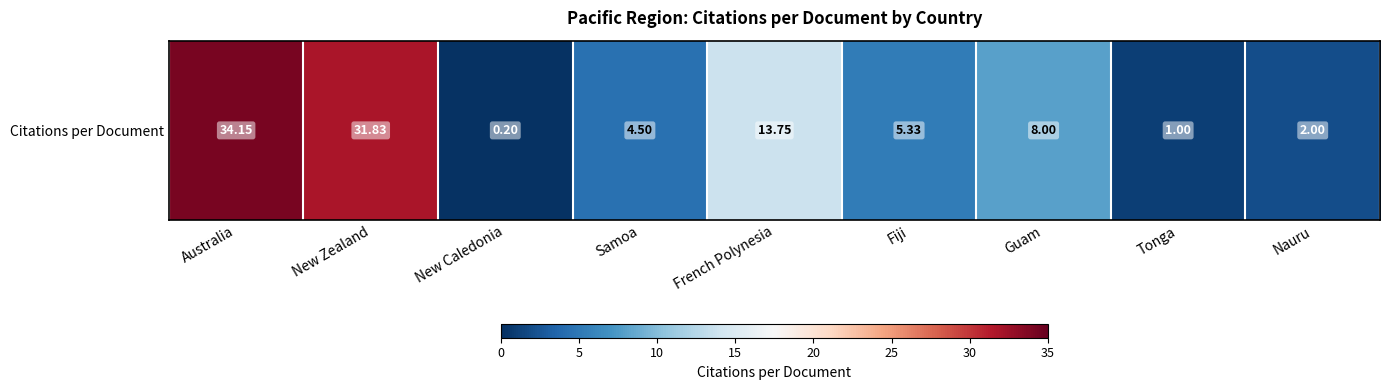

How many series are shown in this chart?

1